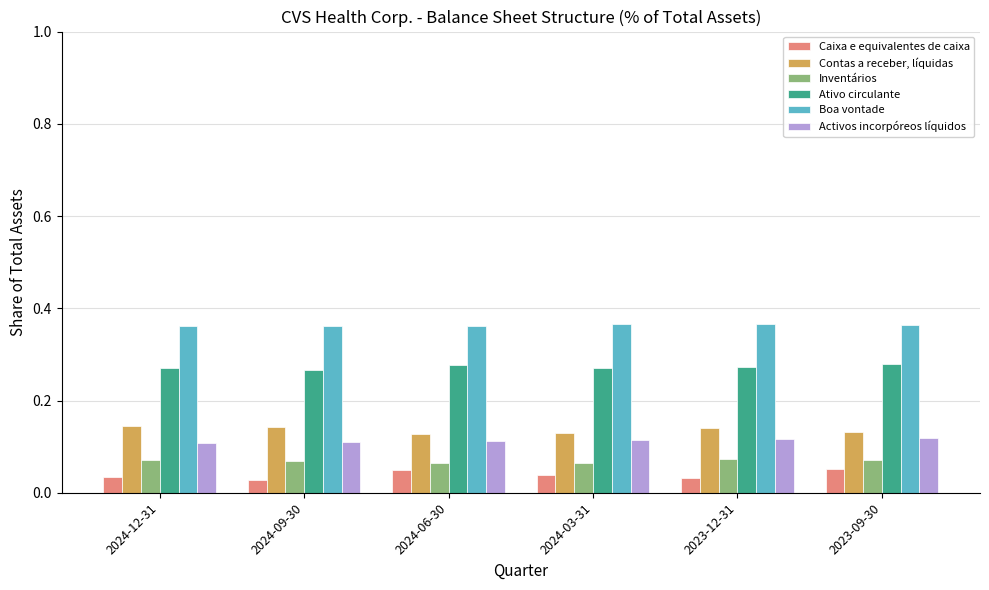

Count the Boa vontade values in the range 0 to 1.

6